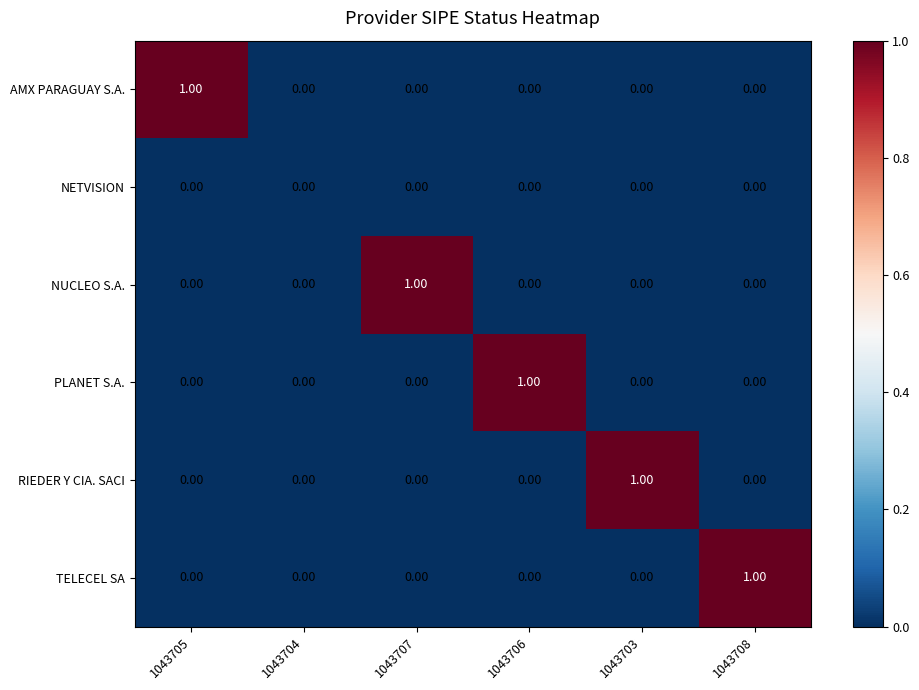

Between 1043705 and 1043708, which series saw the biggest shift?

AMX PARAGUAY S.A.